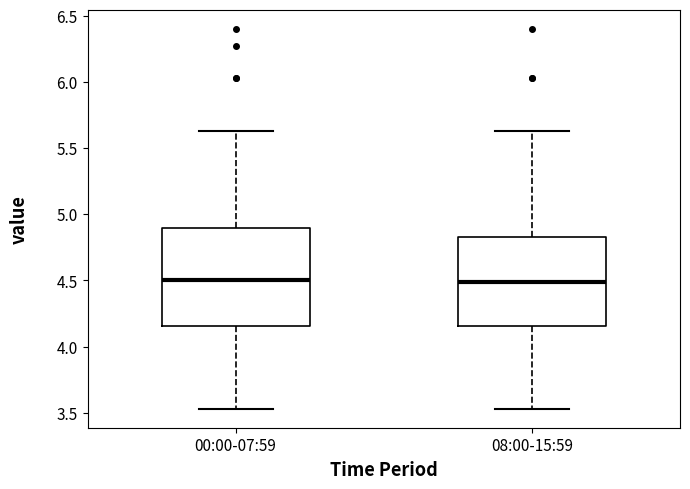

Which box is the tallest, from its lower edge to its upper edge?

00:00-07:59